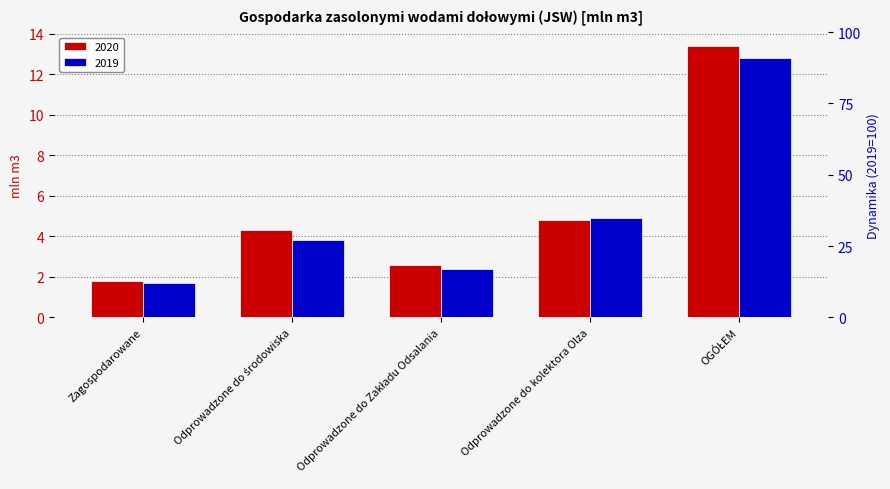

Which has a higher value, Zagospodarowane or Odprowadzone do kolektora Olza?

Odprowadzone do kolektora Olza